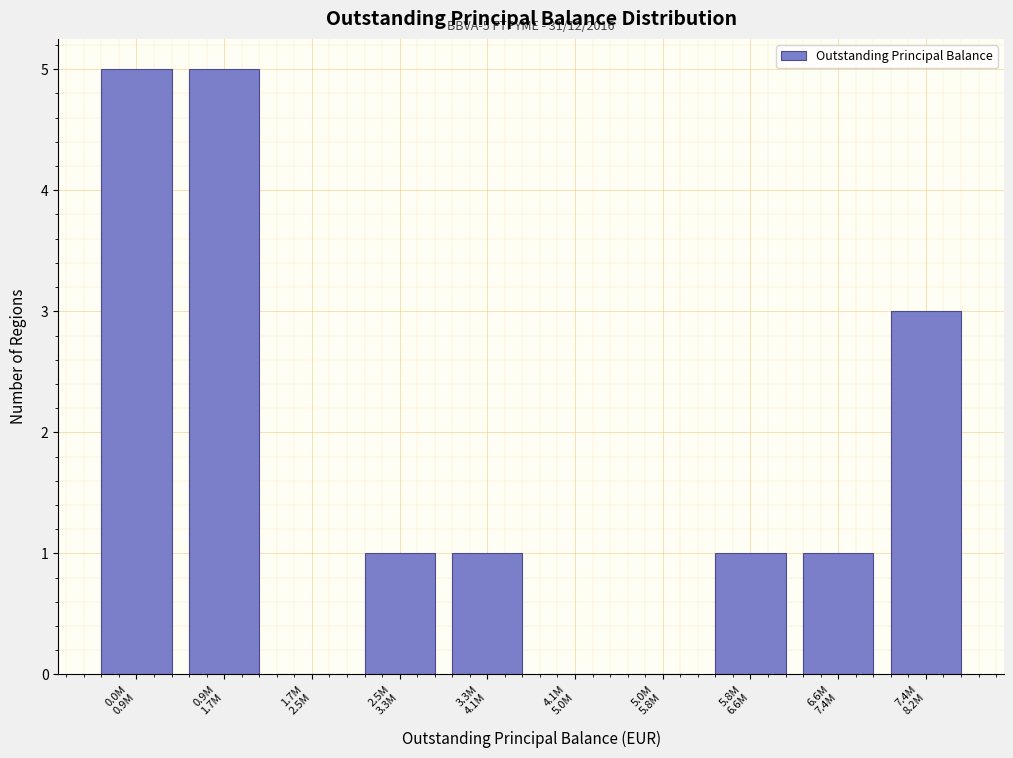

What is the maximum value shown in the chart?

5